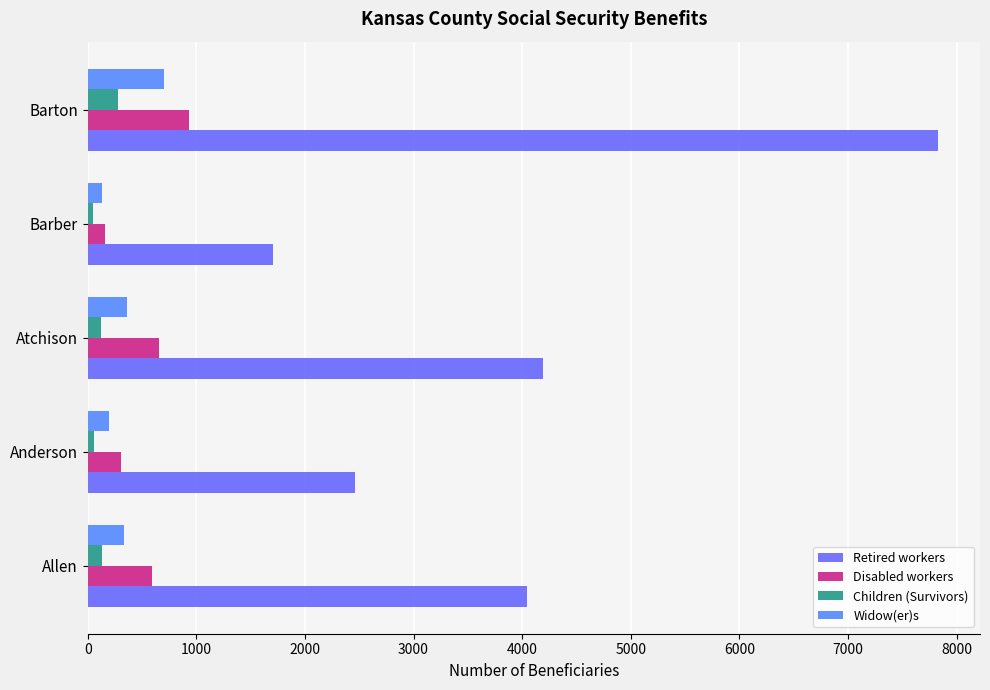

How many data points in Widow(er)s are less than 334?

2